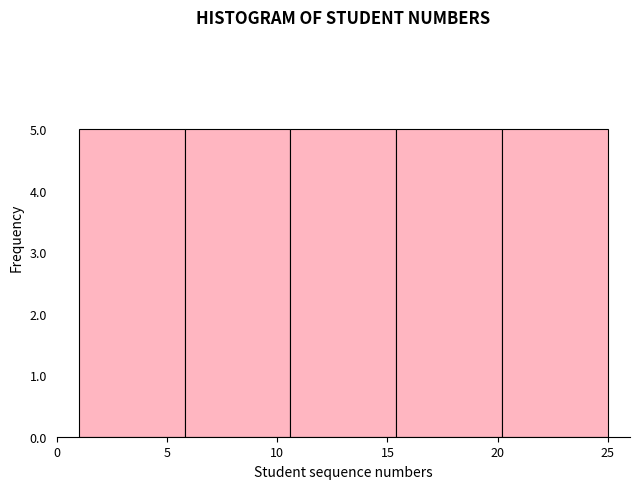

Reading left to right, list every bar in this chart as the range it spans on the x-axis followed by its height. Neither the bar edges nor the heights are printed on the chart, so give them approximately, as read against the axes.

1.0 to 5.8: 5
5.8 to 10.6: 5
10.6 to 15.4: 5
15.4 to 20.2: 5
20.2 to 25.0: 5